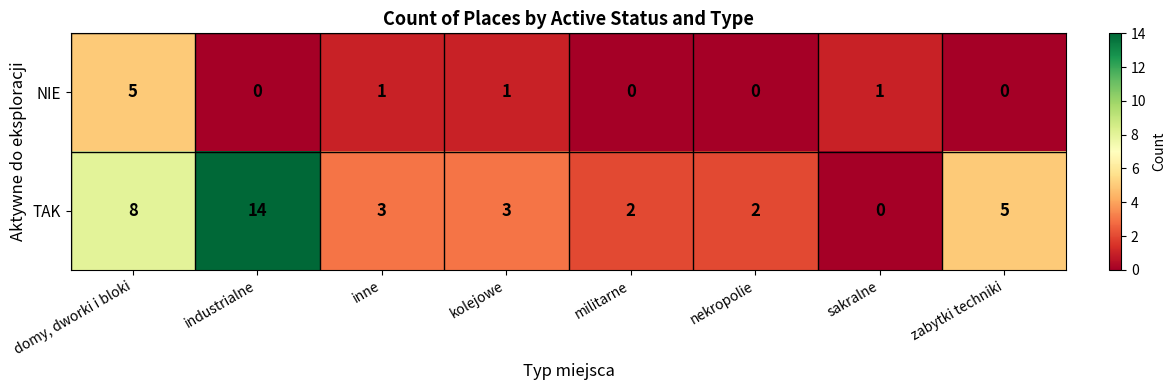

The value of NIE at nekropolie is -2. True or false?

False